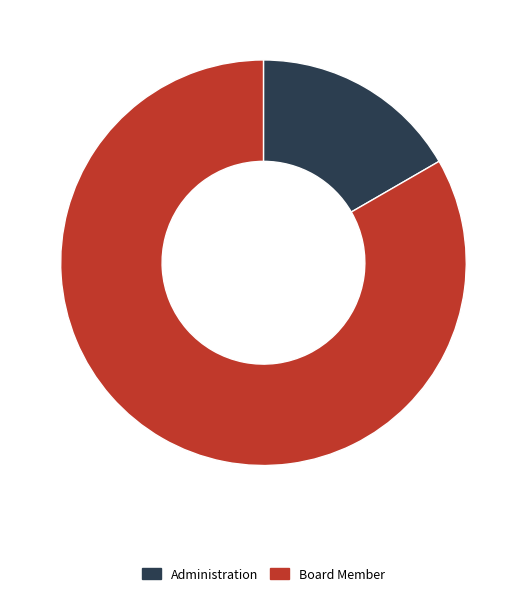

How many slices are in this pie chart?

2